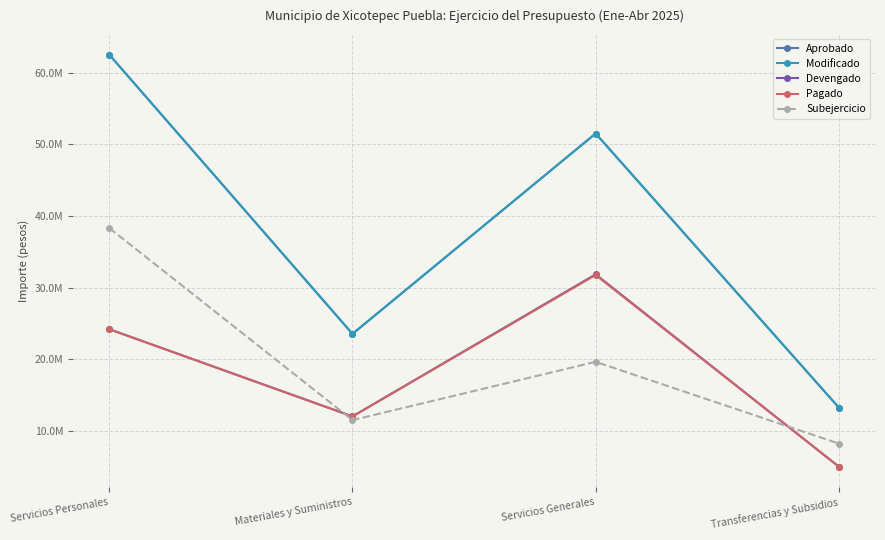

Between which two adjacent categories do Pagado and Subejercicio first intersect?

Servicios Personales and Materiales y Suministros